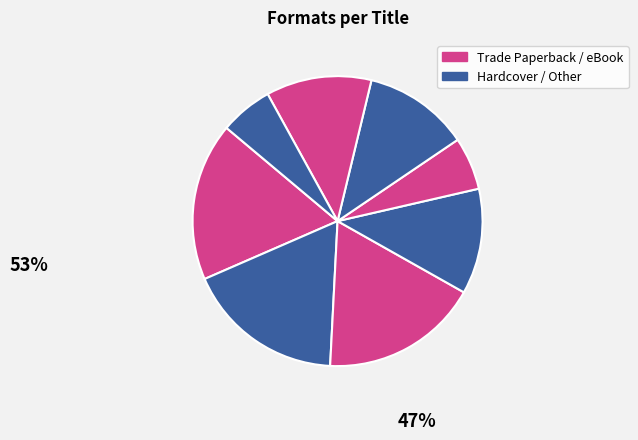

To the nearest percent, what is the average slice percentage?

12%